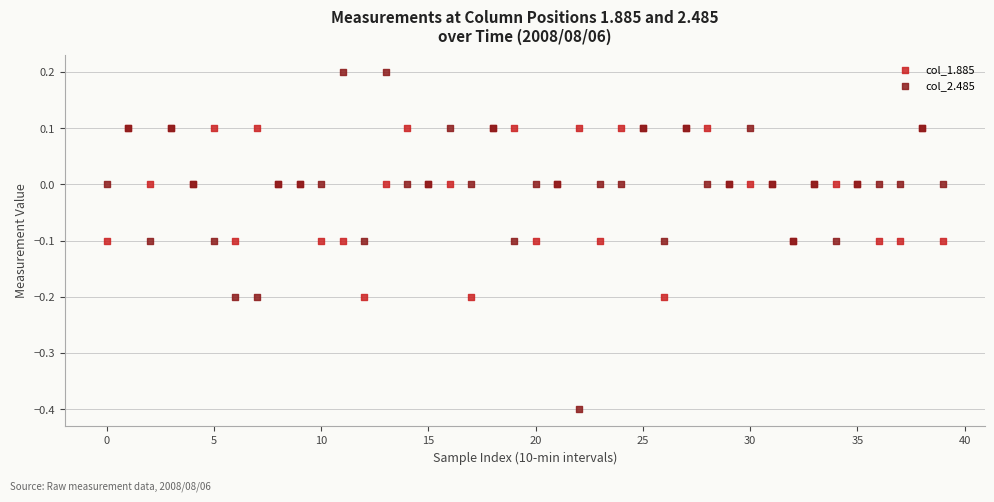

Which series has the widest spread of Y values?

col_2.485